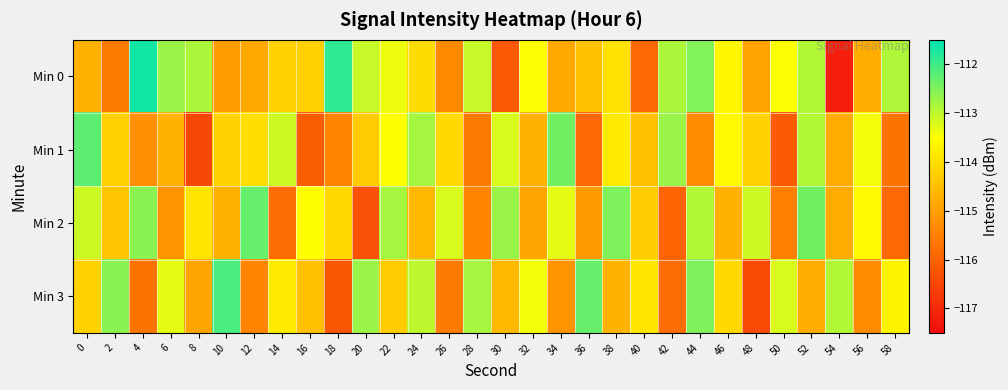

Reading left to right, transcribe all the data shown in this chart.

Min 0: 0=-114.7	2=-115.6	4=-111.7	6=-112.7	8=-112.8	10=-115.0	12=-114.9	14=-114.2	16=-114.3	18=-111.9	20=-113.1	22=-113.4	24=-114.0	26=-115.3	28=-113.1	30=-116.2	32=-113.5	34=-114.9	36=-114.5	38=-114.0	40=-115.9	42=-112.9	44=-112.5	46=-113.6	48=-114.9	50=-113.5	52=-112.9	54=-117.2	56=-114.8	58=-112.9
Min 1: 0=-112.2	2=-114.3	4=-115.2	6=-114.7	8=-116.5	10=-114.2	12=-114.0	14=-113.1	16=-116.1	18=-115.4	20=-114.3	22=-113.5	24=-112.8	26=-114.1	28=-115.6	30=-113.2	32=-114.7	34=-112.4	36=-115.9	38=-113.8	40=-114.5	42=-112.7	44=-115.3	46=-113.6	48=-114.2	50=-116.1	52=-112.9	54=-114.8	56=-113.4	58=-115.7
Min 2: 0=-113.1	2=-114.4	4=-112.6	6=-115.2	8=-113.9	10=-114.7	12=-112.3	14=-115.8	16=-113.5	18=-114.1	20=-116.3	22=-112.8	24=-114.6	26=-113.2	28=-115.4	30=-112.7	32=-114.9	34=-113.3	36=-115.1	38=-112.5	40=-114.3	42=-116.0	44=-112.9	46=-114.7	48=-113.1	50=-115.5	52=-112.4	54=-114.8	56=-113.6	58=-115.9
Min 3: 0=-114.2	2=-112.6	4=-115.7	6=-113.3	8=-114.9	10=-112.1	12=-115.4	14=-113.8	16=-114.5	18=-116.2	20=-112.7	22=-114.3	24=-113.0	26=-115.6	28=-112.8	30=-114.6	32=-113.4	34=-115.2	36=-112.3	38=-114.7	40=-113.9	42=-115.8	44=-112.5	46=-114.1	48=-116.4	50=-113.2	52=-114.8	54=-112.9	56=-115.3	58=-113.7